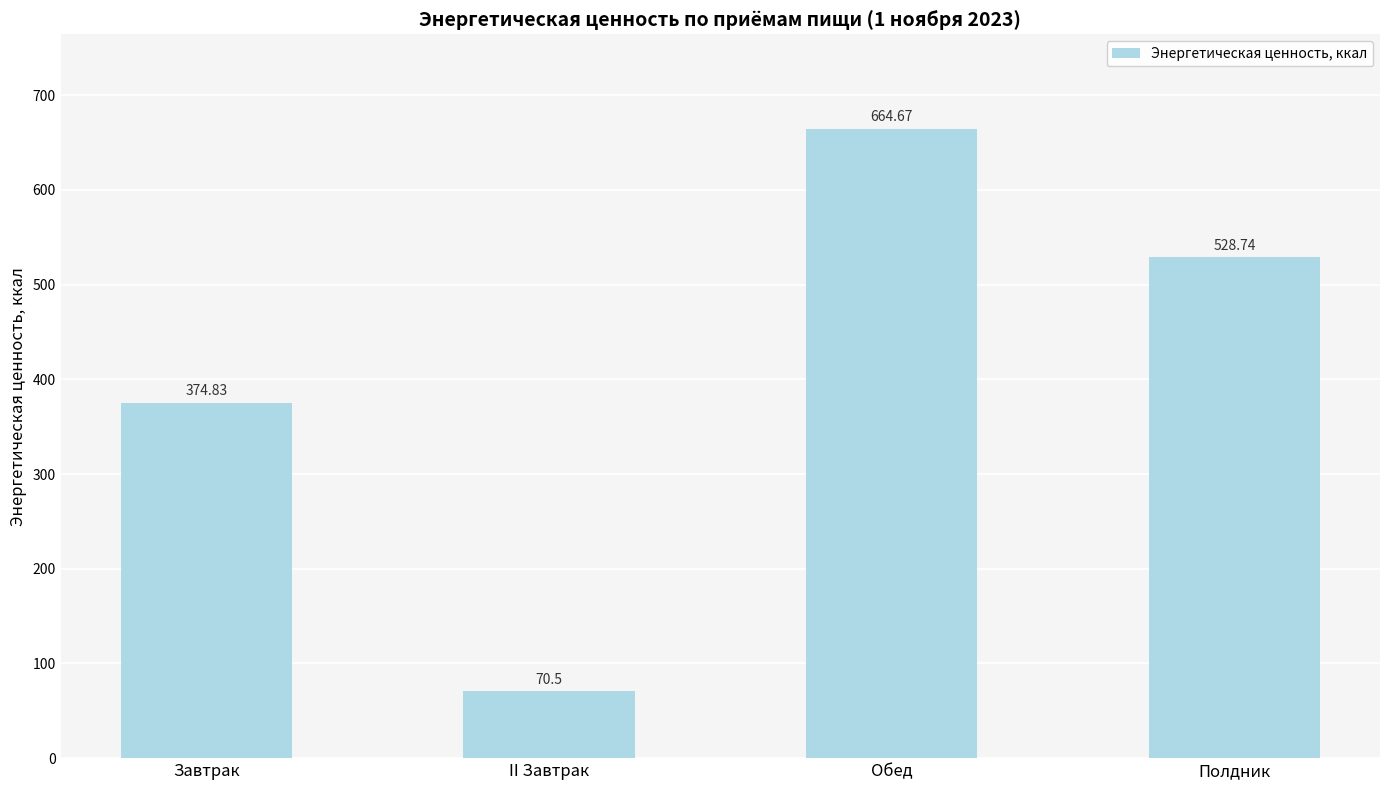

The value at Обед is 287.7. True or false?

False